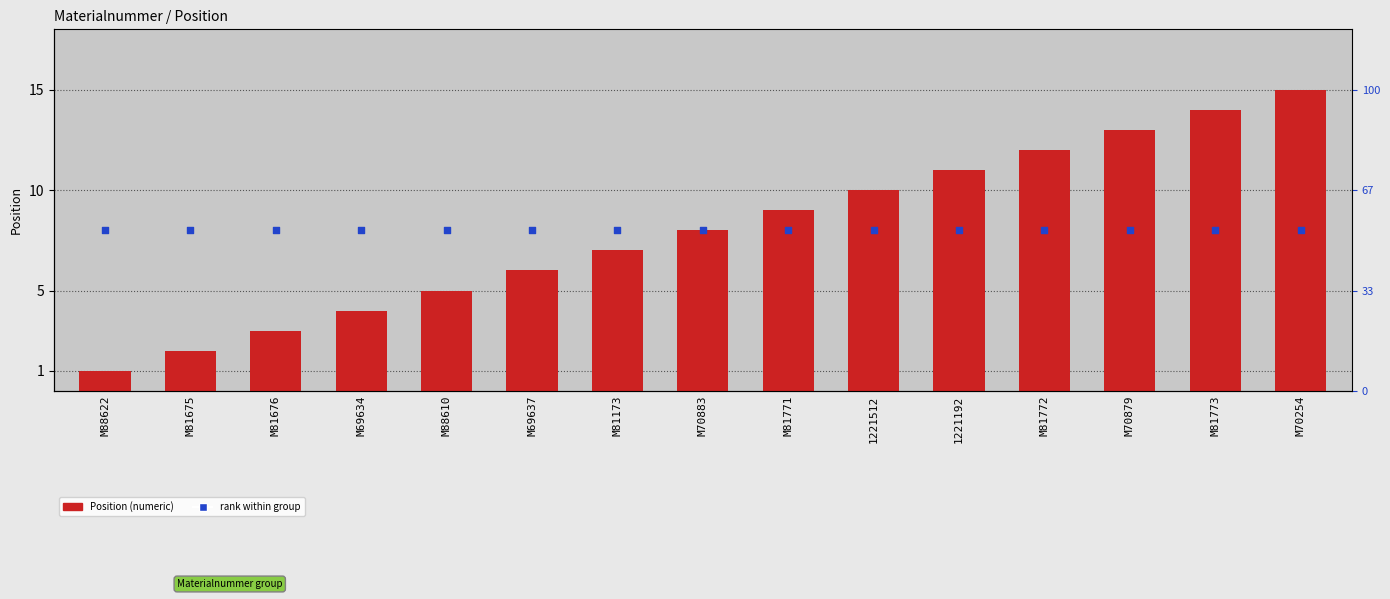

At how many categories does at least one series exceed 11?

4